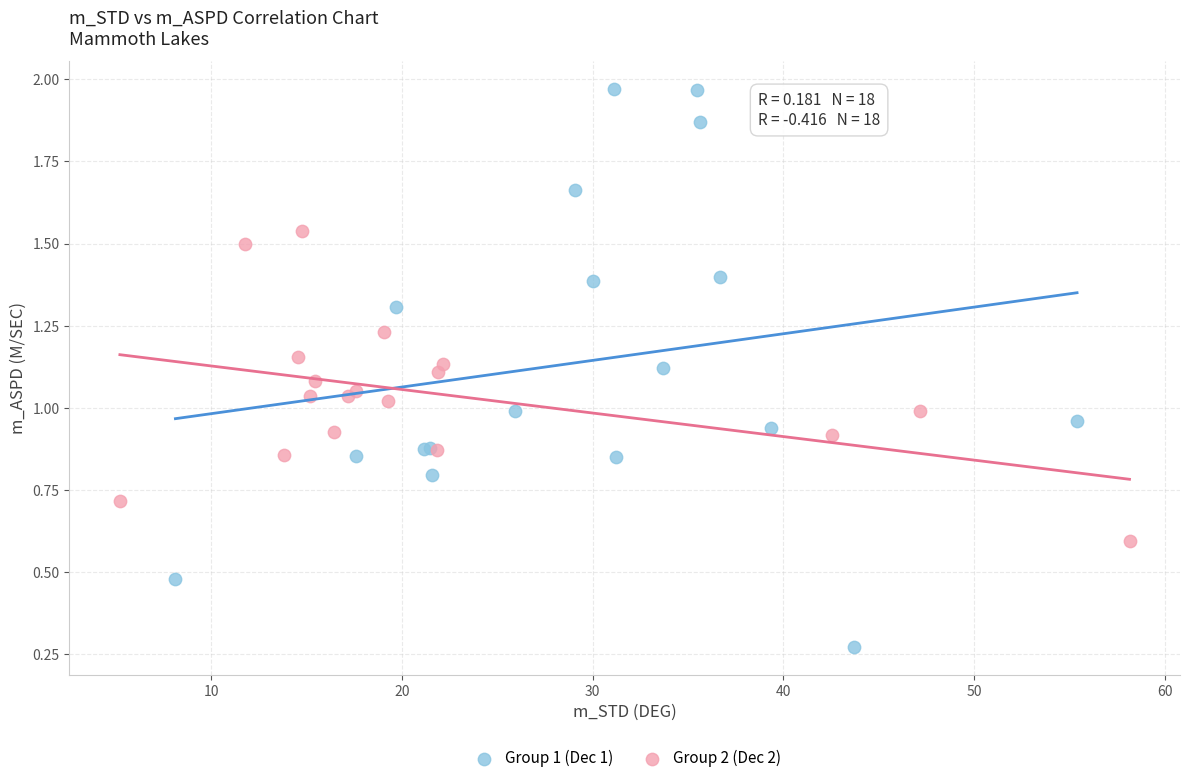

What are all the series names shown in the legend?

Group 1 (Dec 1), Group 2 (Dec 2)